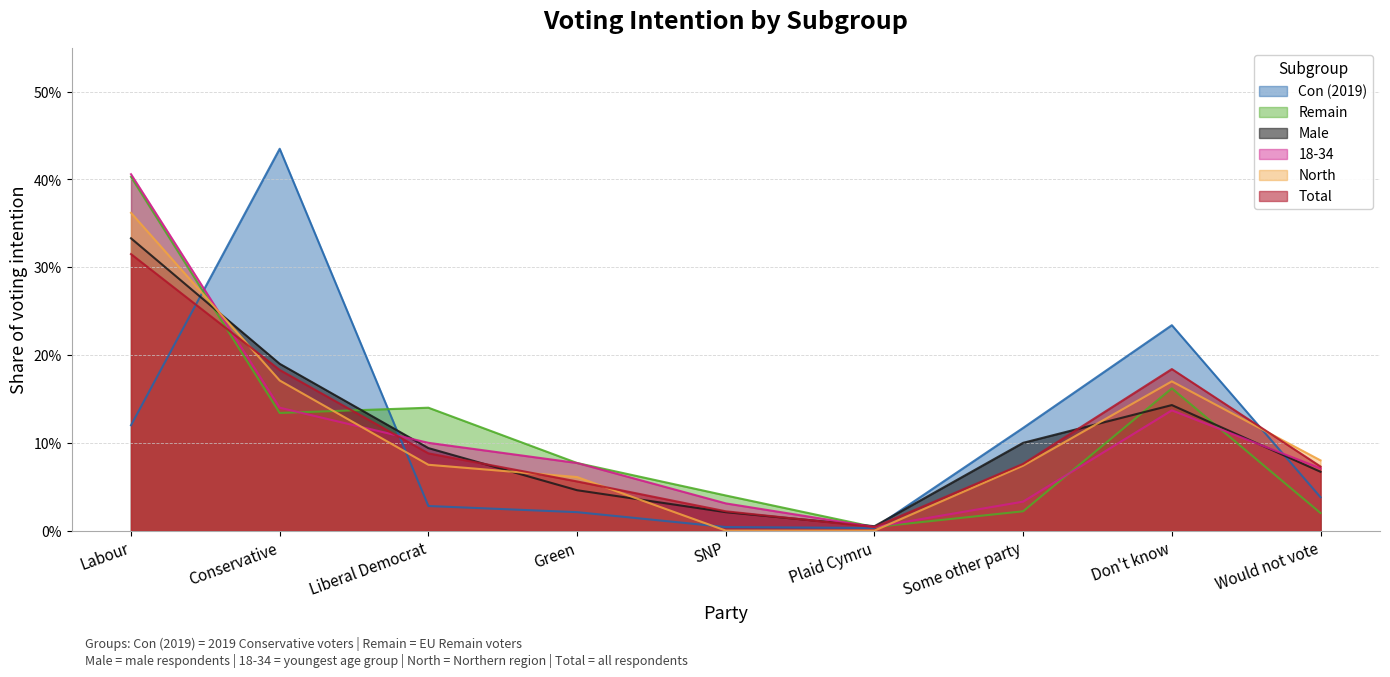

True or false: Remain and 18-34 cross at least once.

True